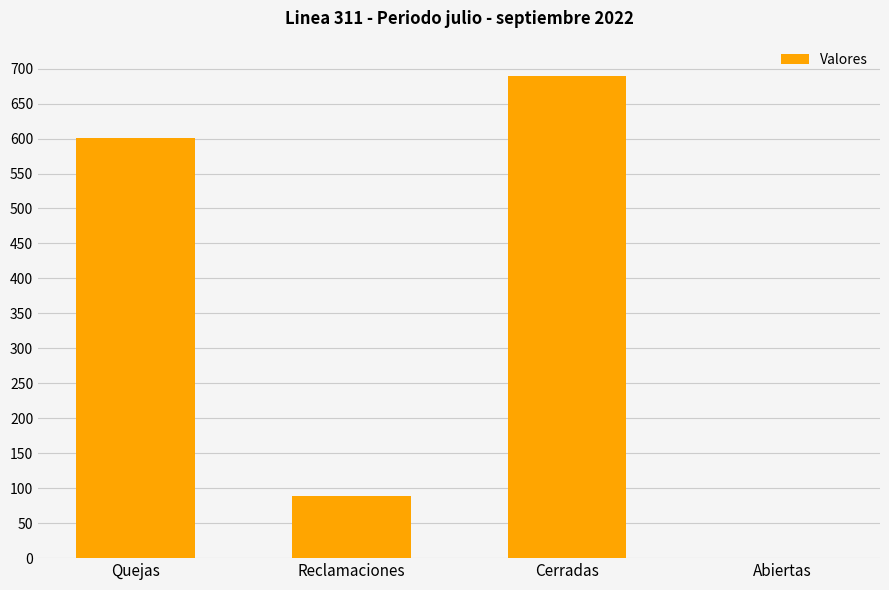

Approximately how many times larger is the value at Reclamaciones compared to Quejas?

0.1